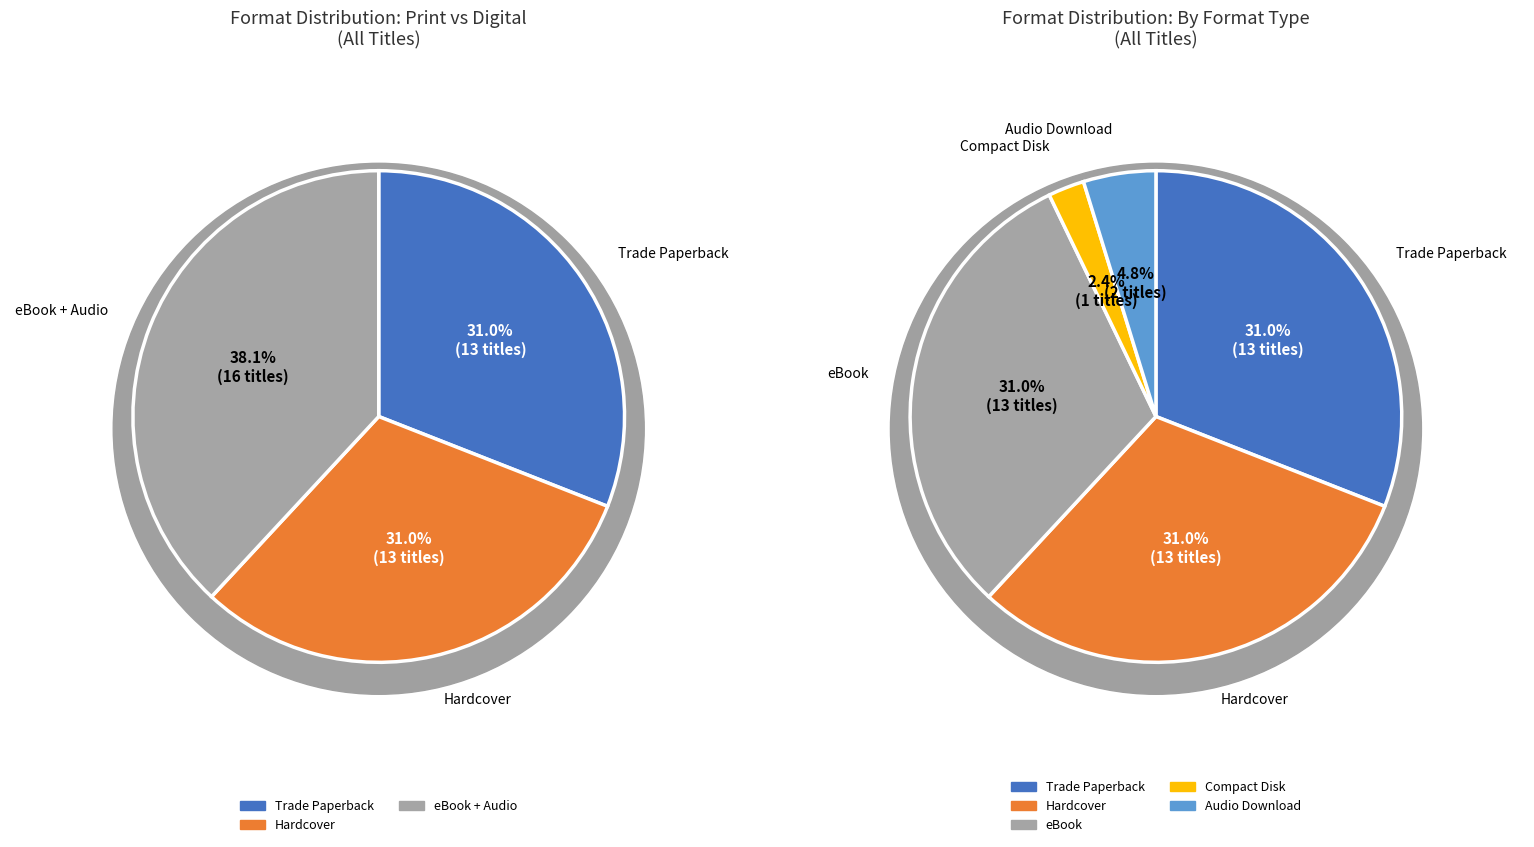

How many segments does this pie chart have?

5